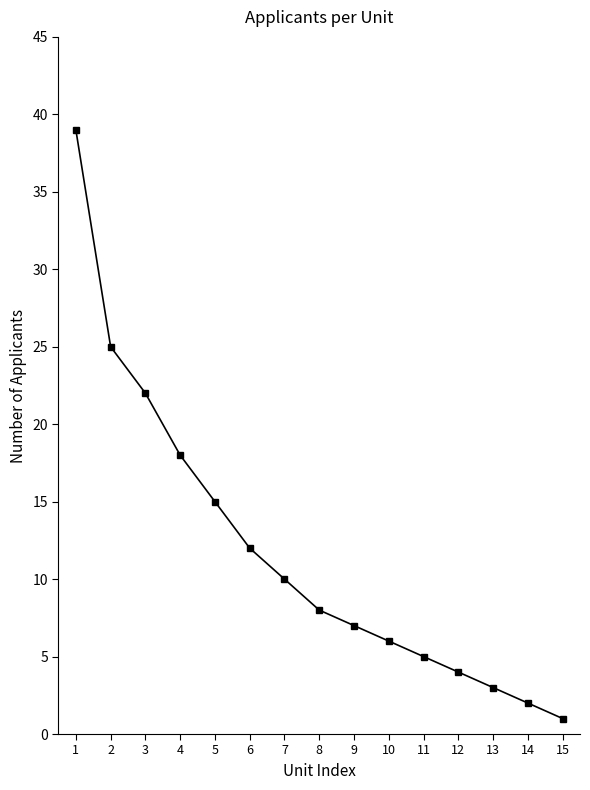

Which label corresponds to the largest value in the chart?

1